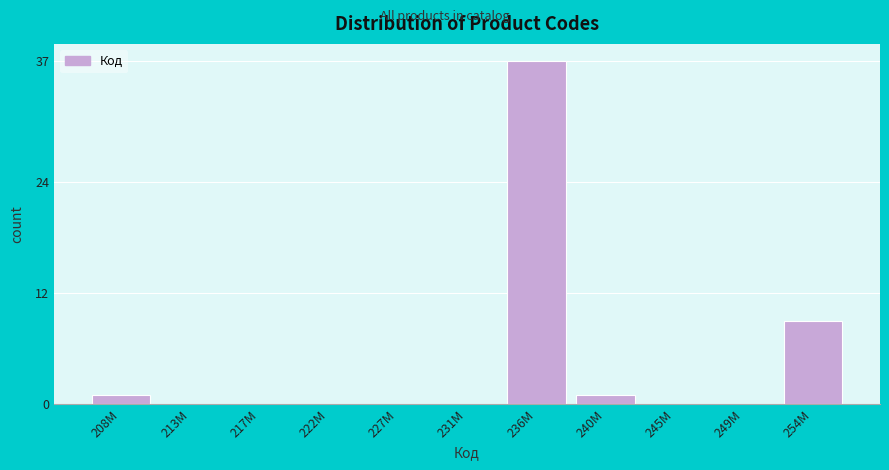

Reading left to right, transcribe all the data shown in this chart.

208M=1	213M=0	217M=0	222M=0	227M=0	231M=0	236M=37	240M=1	245M=0	249M=0	254M=9